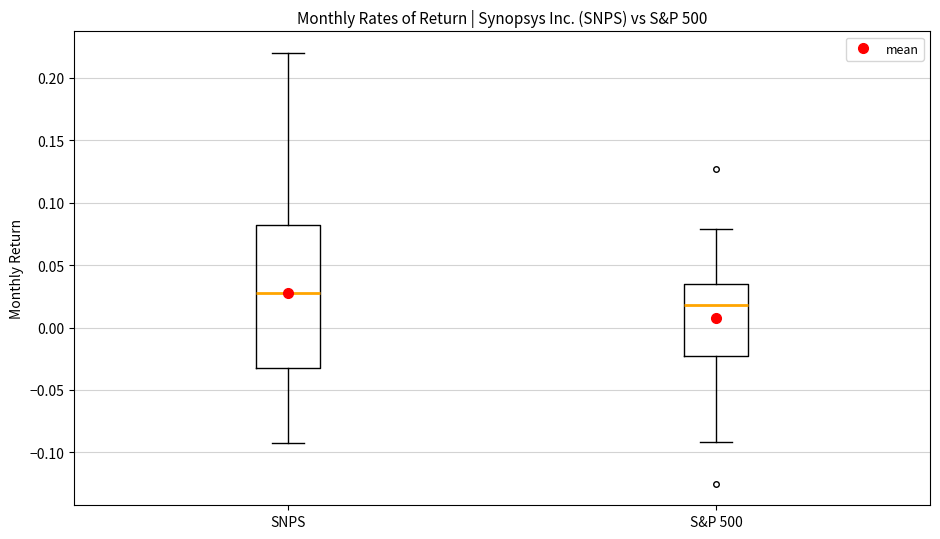

Which box has the highest median line?

SNPS